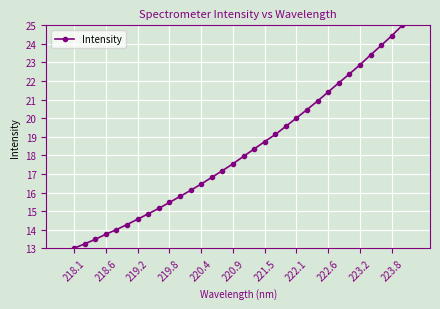

What is the difference between the maximum and minimum values?

12.0